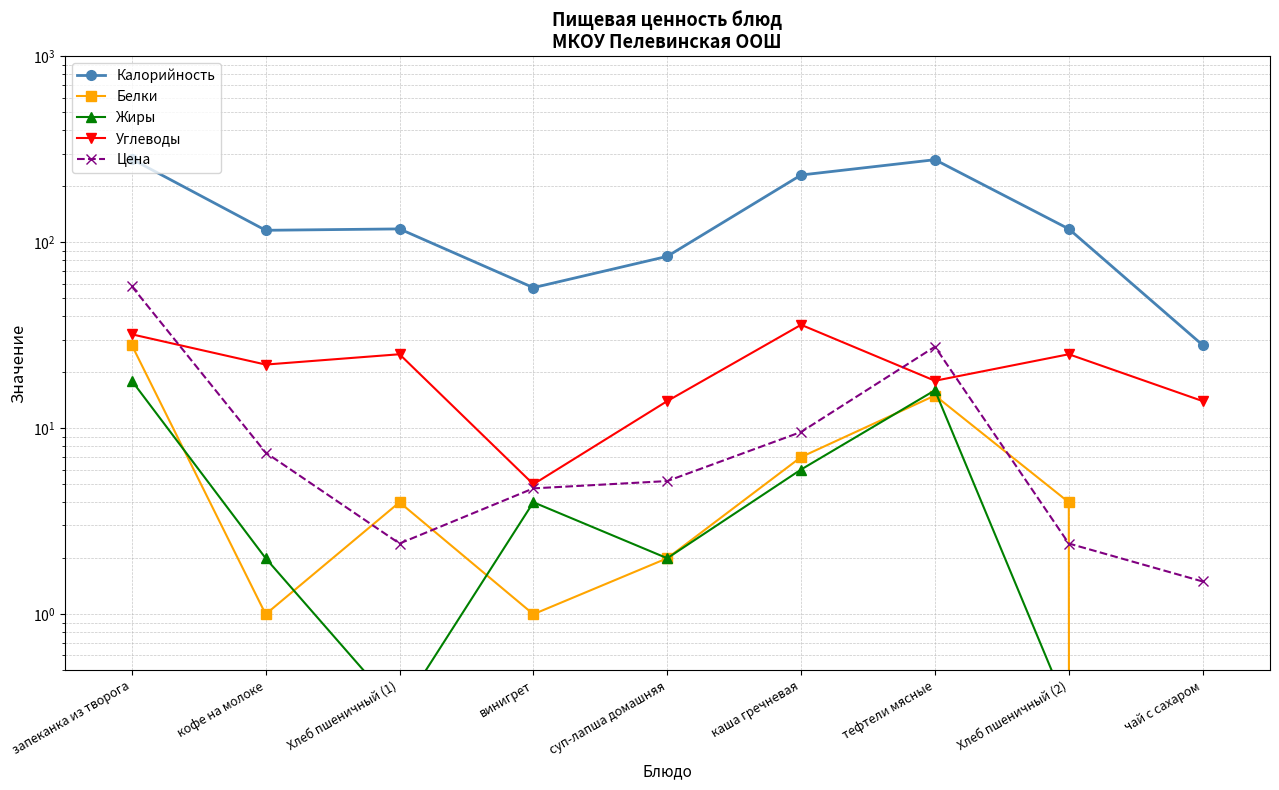

What position from the right is чай с сахаром?

1